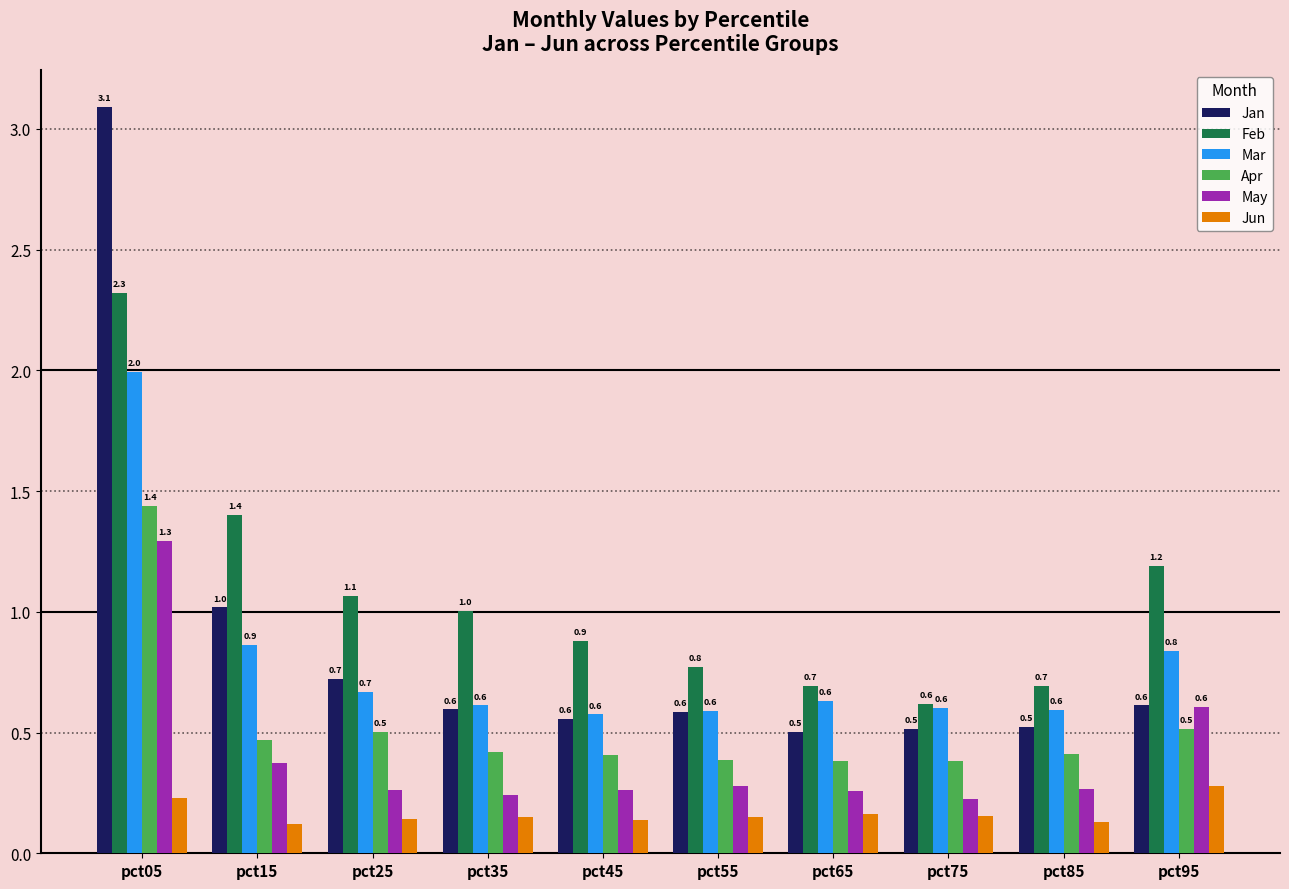

What is the greatest value displayed?

3.1